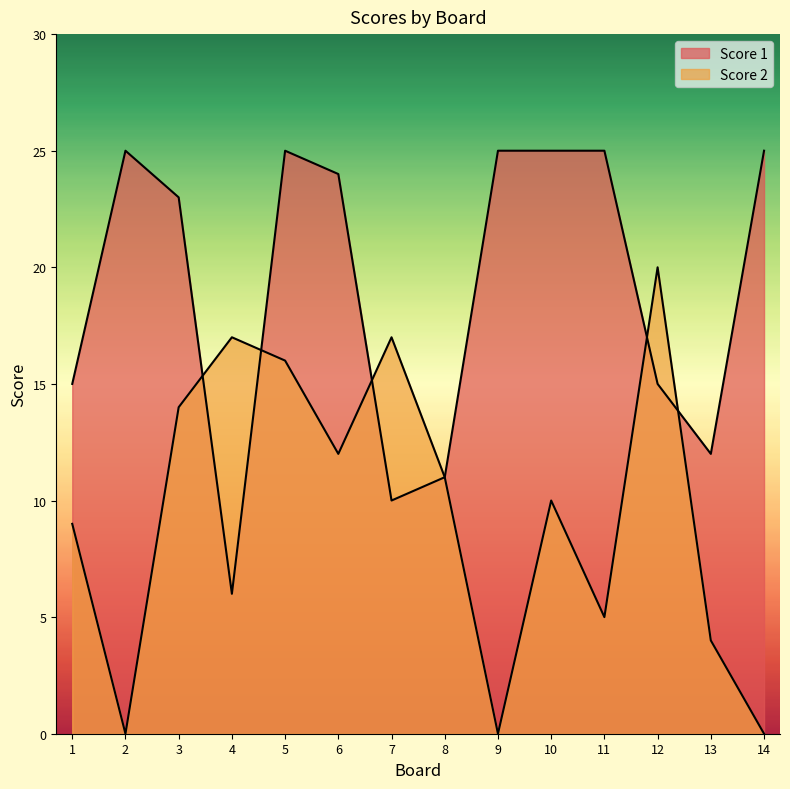

Which category has the lowest value in the Score 2 series?

2